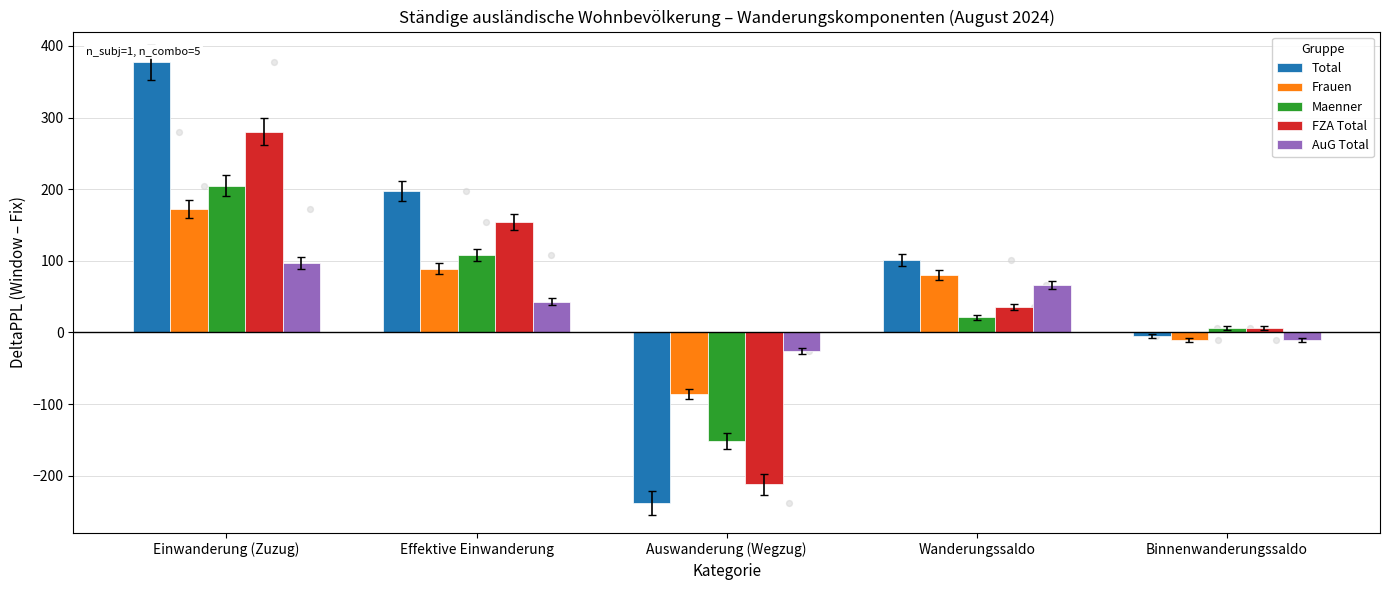

Is the value of FZA_Total at Einwanderung (Zuzug) greater than the value of AuG_Total at Effektive Einwanderung?

Yes